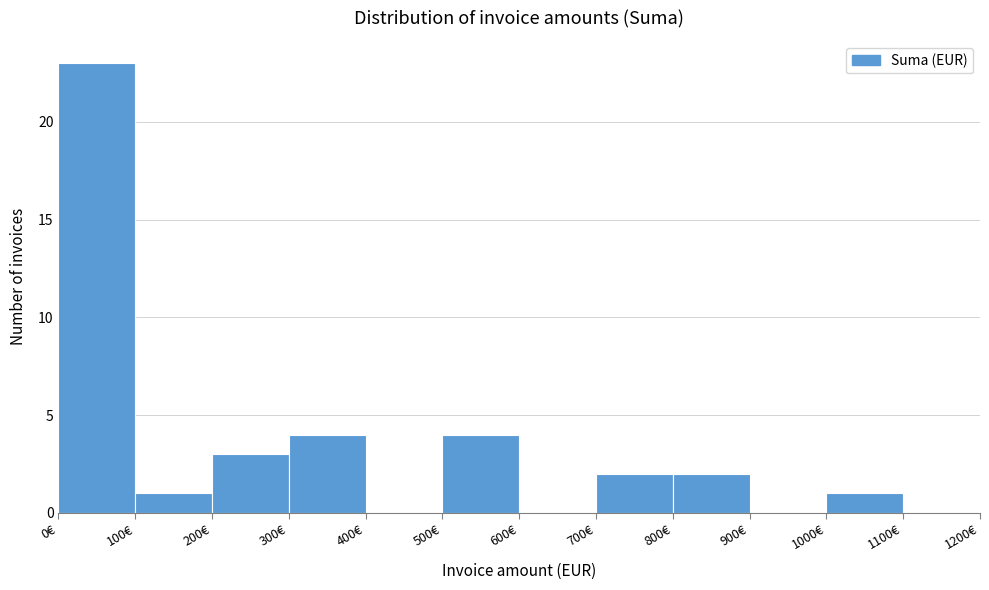

Reading left to right, transcribe this chart: for each bar, give the range it covers on the x-axis and its height. The values are not printed on the chart, so give them approximately, as read against the axis.

0 to 100: 23
100 to 200: 1
200 to 300: 3
300 to 400: 4
400 to 500: 0
500 to 600: 4
600 to 700: 0
700 to 800: 2
800 to 900: 2
900 to 1000: 0
1000 to 1100: 1
1100 to 1200: 0